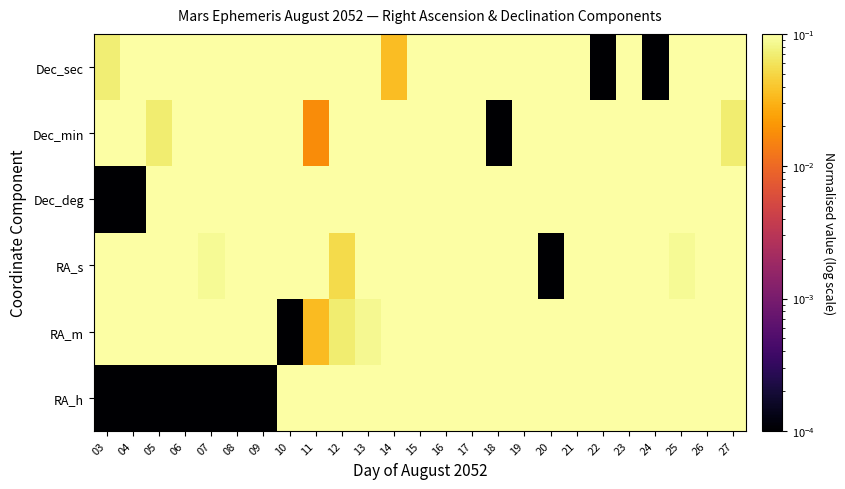

Reading left to right, what are all the values shown in this chart?

RA_h: 03=0.0	04=0.0	05=0.0	06=0.0	07=0.0	08=0.0	09=0.0	10=1.0	11=1.0	12=1.0	13=1.0	14=1.0	15=1.0	16=1.0	17=1.0	18=1.0	19=1.0	20=1.0	21=1.0	22=1.0	23=1.0	24=1.0	25=1.0	26=1.0	27=1.0
RA_m: 03=0.8	04=0.8	05=0.9	06=0.9	07=0.9	08=1.0	09=1.0	10=0.0	11=0.0	12=0.1	13=0.1	14=0.1	15=0.2	16=0.2	17=0.2	18=0.2	19=0.3	20=0.3	21=0.3	22=0.3	23=0.4	24=0.4	25=0.4	26=0.4	27=0.4
RA_s: 03=0.6	04=0.5	05=0.4	06=0.3	07=0.1	08=1.0	09=0.8	10=0.6	11=0.3	12=0.1	13=0.8	14=0.5	15=0.1	16=0.8	17=0.4	18=1.0	19=0.5	20=0.0	21=0.5	22=1.0	23=0.4	24=0.8	25=0.1	26=0.4	27=0.7
Dec_deg: 03=0.0	04=0.0	05=0.3	06=0.3	07=0.3	08=0.3	09=0.3	10=0.3	11=0.5	12=0.5	13=0.5	14=0.5	15=0.5	16=0.5	17=0.5	18=0.8	19=0.8	20=0.8	21=0.8	22=0.8	23=0.8	24=0.8	25=0.8	26=0.8	27=1.0
Dec_min: 03=0.8	04=0.9	05=0.1	06=0.2	07=0.4	08=0.6	09=0.7	10=0.9	11=0.0	12=0.2	13=0.3	14=0.5	15=0.6	16=0.8	17=0.9	18=0.0	19=0.1	20=0.3	21=0.4	22=0.5	23=0.7	24=0.8	25=0.9	26=1.0	27=0.1
Dec_sec: 03=0.1	04=0.3	05=0.4	06=0.3	07=0.1	08=0.8	09=0.2	10=0.5	11=0.6	12=0.6	13=0.4	14=0.0	15=0.5	16=0.9	17=1.0	18=1.0	19=0.7	20=0.3	21=0.8	22=0.0	23=0.1	24=0.0	25=0.8	26=0.3	27=0.7